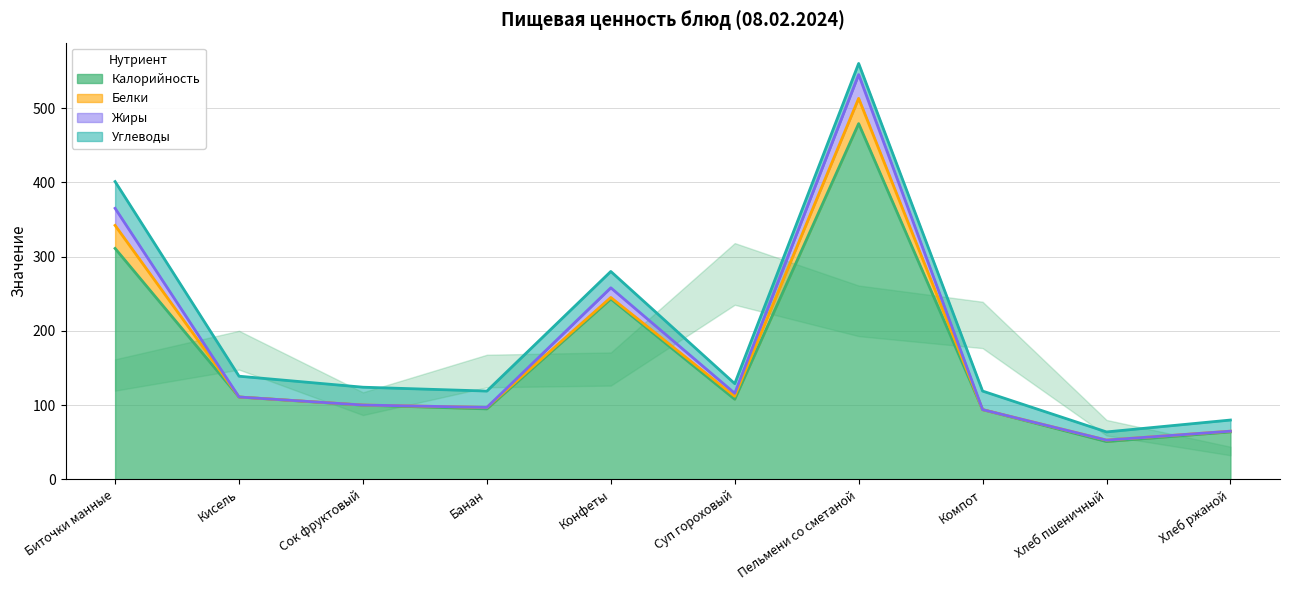

True or false: Калорийность and Жиры cross at least once.

False